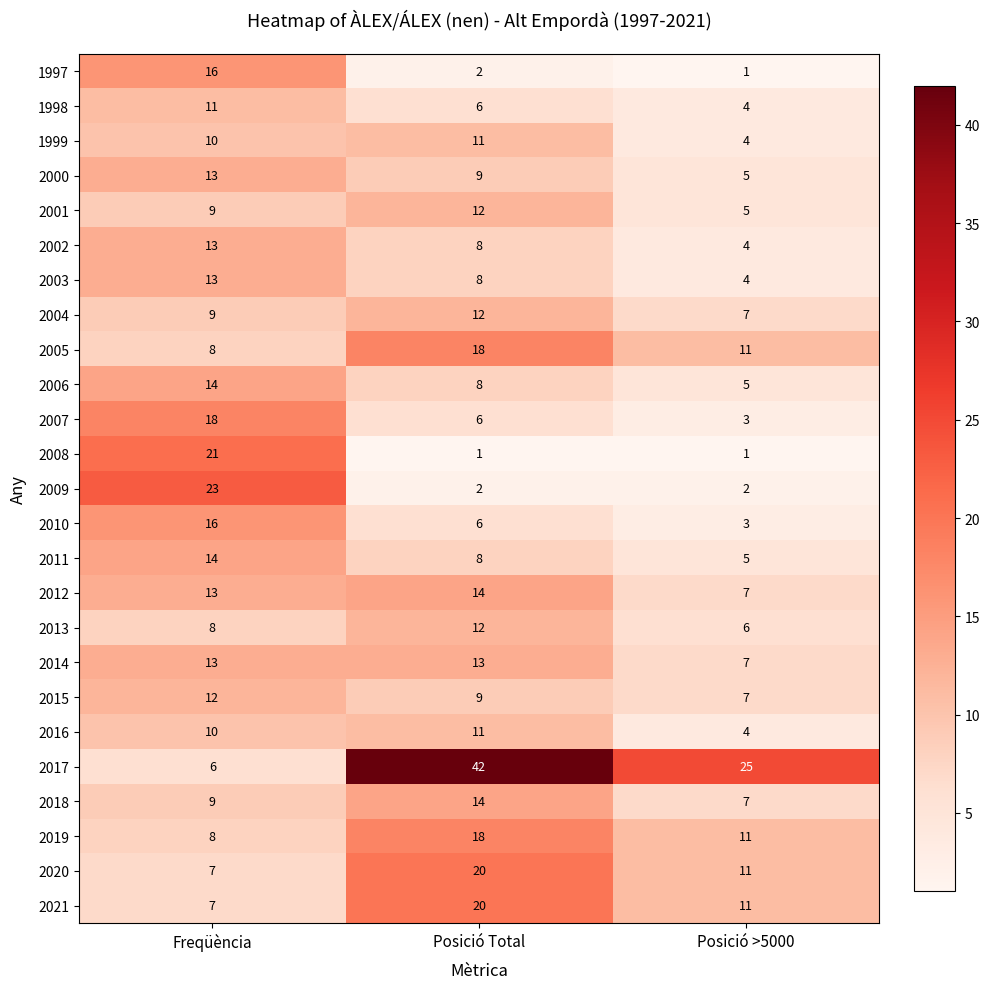

Which series has the largest total across all categories?

2017